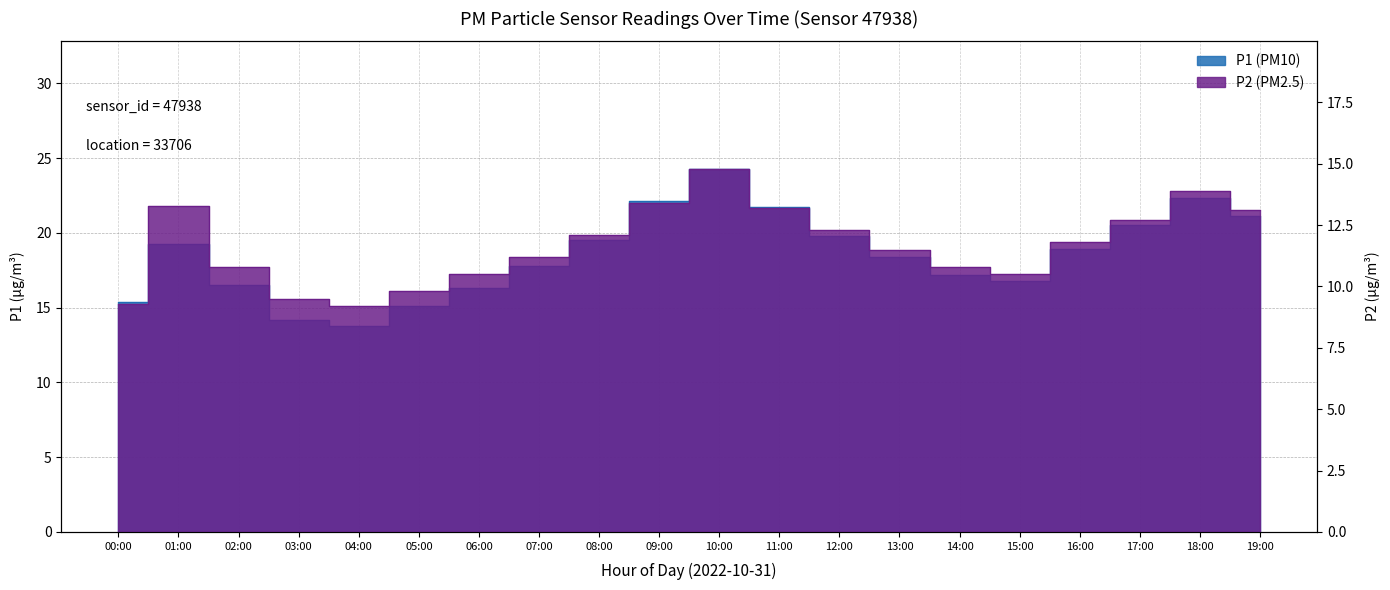

Which series changed the most between 04:00 and 19:00?

P1